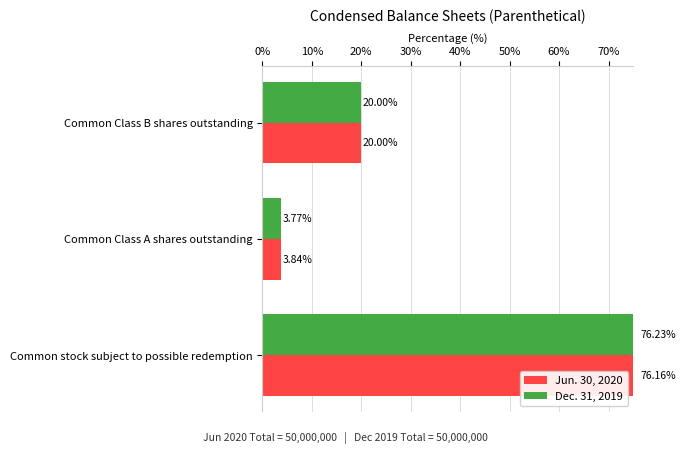

True or false: Dec. 31, 2019 has a value of 31.6 at Common Class B shares outstanding.

False